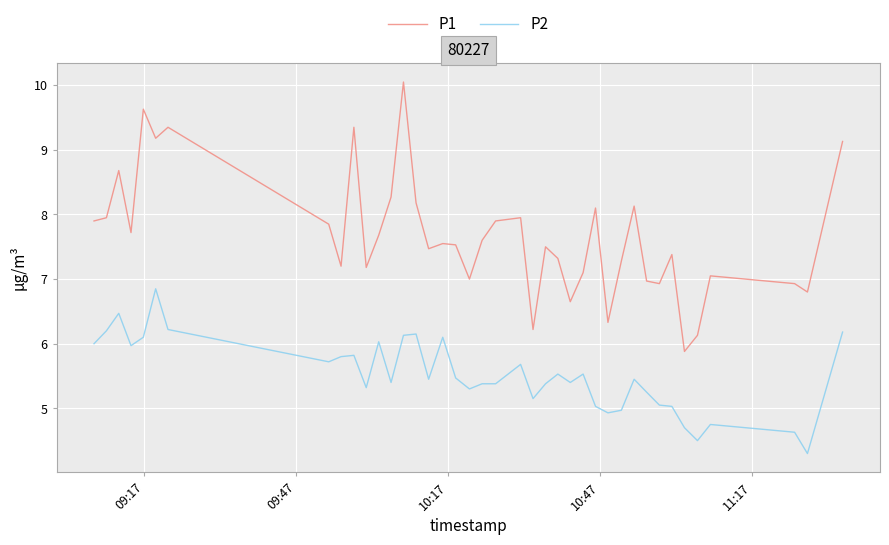

What is the smallest value displayed?

4.3